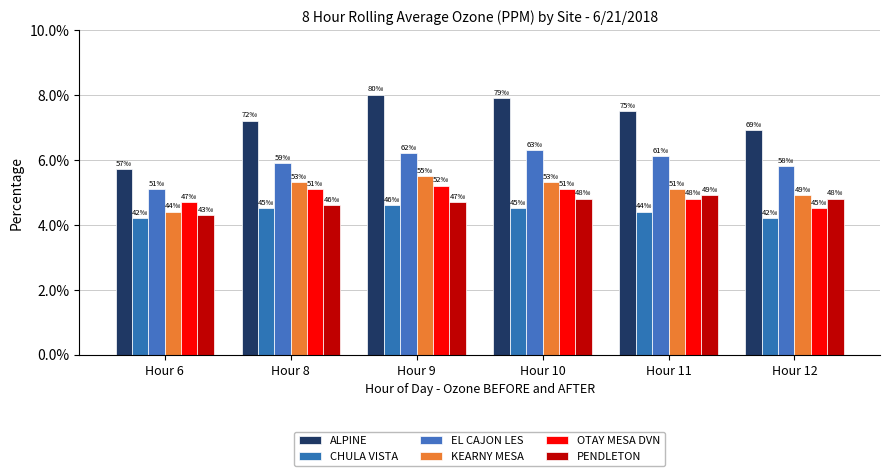

At how many categories does at least one series exceed 0?

6